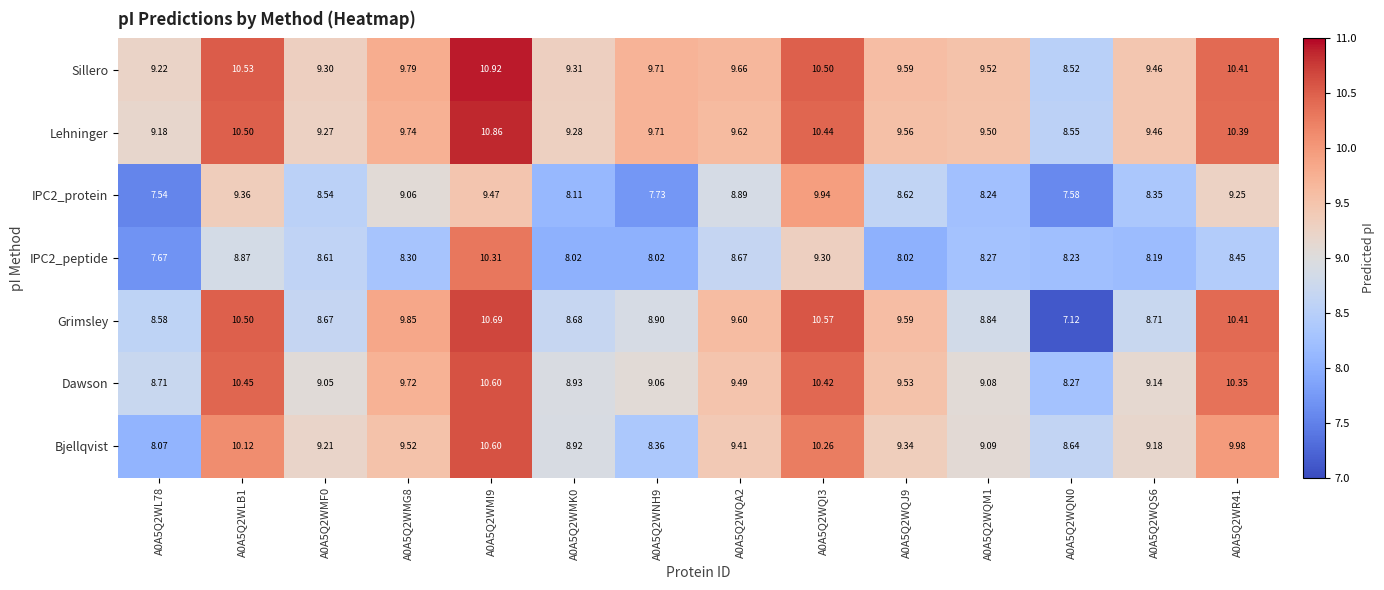

Which series has the widest spread of values?

Grimsley